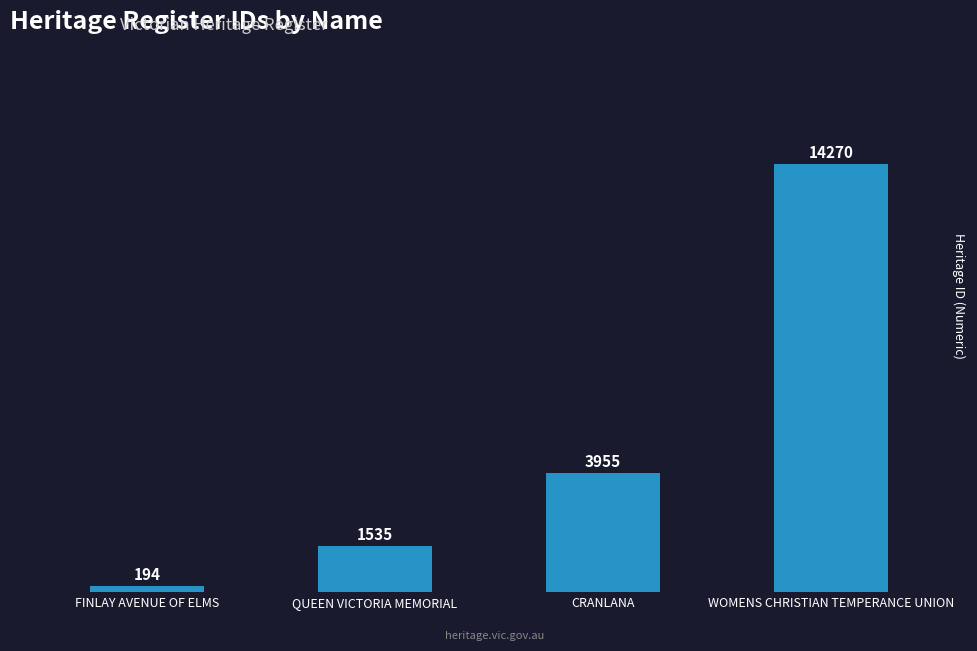

True or false: the data shows 14270 at WOMENS CHRISTIAN TEMPERANCE UNION.

True